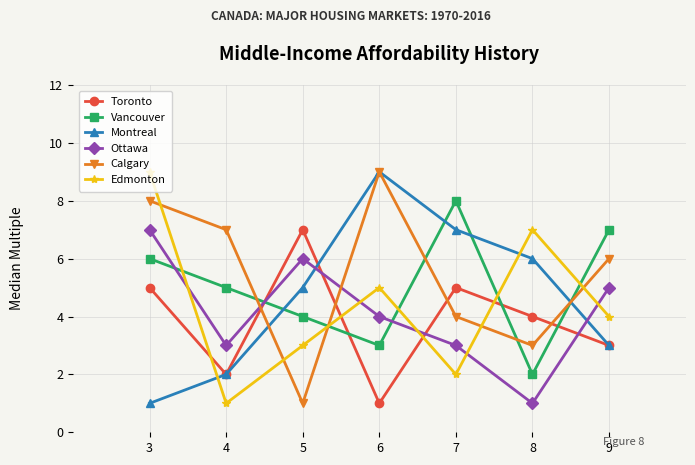

What is the average value of the Calgary series?

5